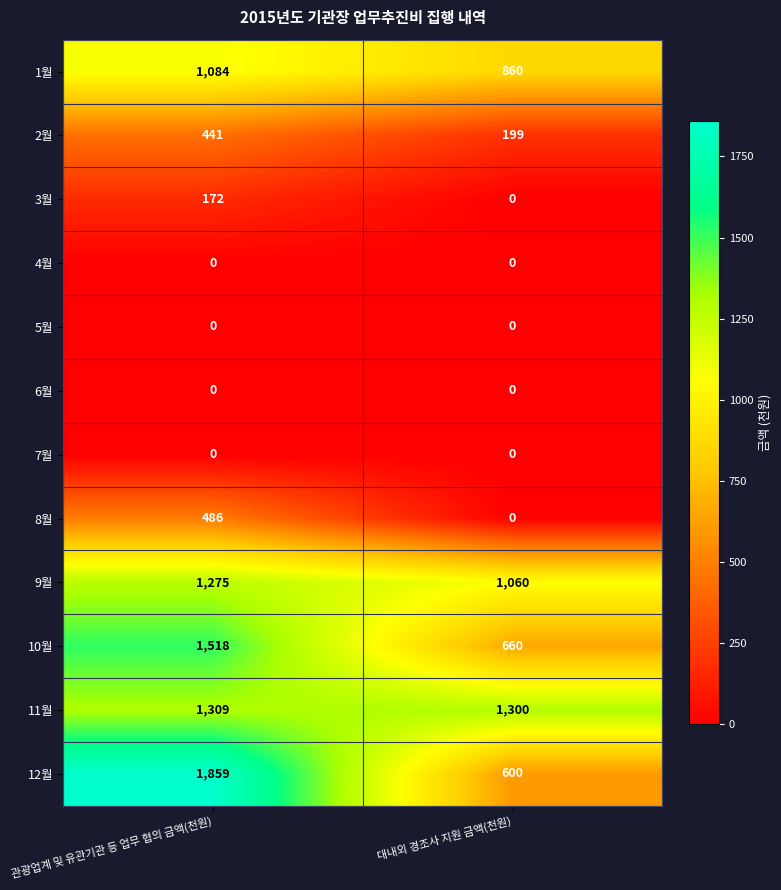

True or false: 8월 has a value of -207 at 대내외 경조사 지원 금액(천원).

False